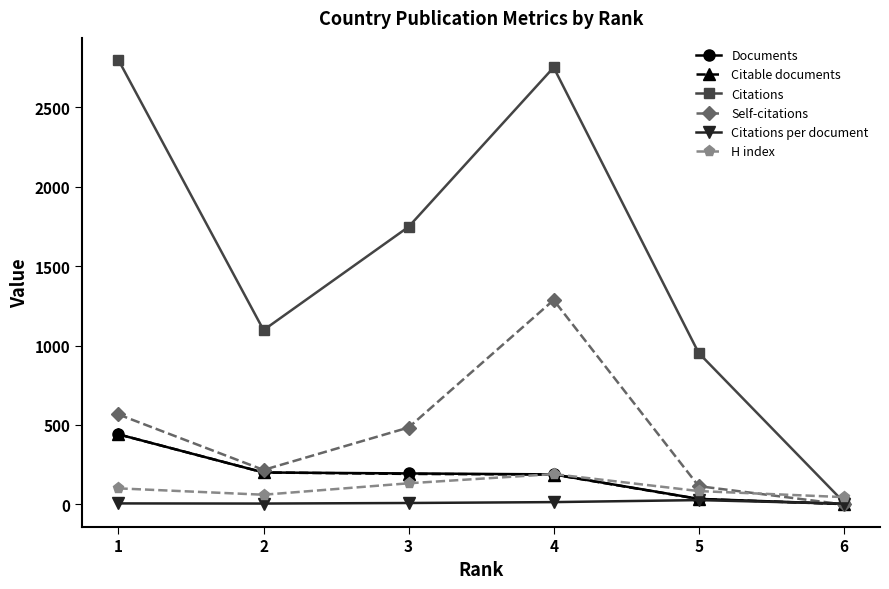

List the labels in order of Self-citations value, smallest first.

6, 5, 2, 3, 1, 4